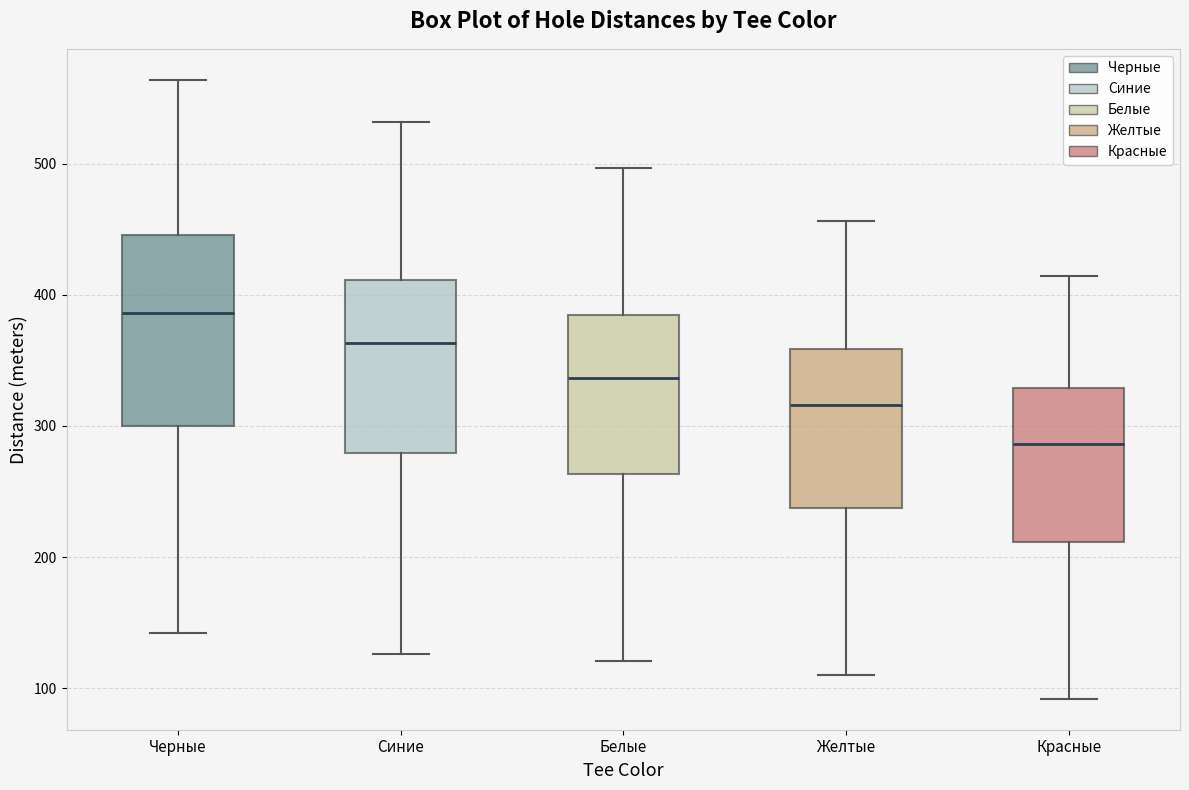

Which box has the highest median line?

Черные